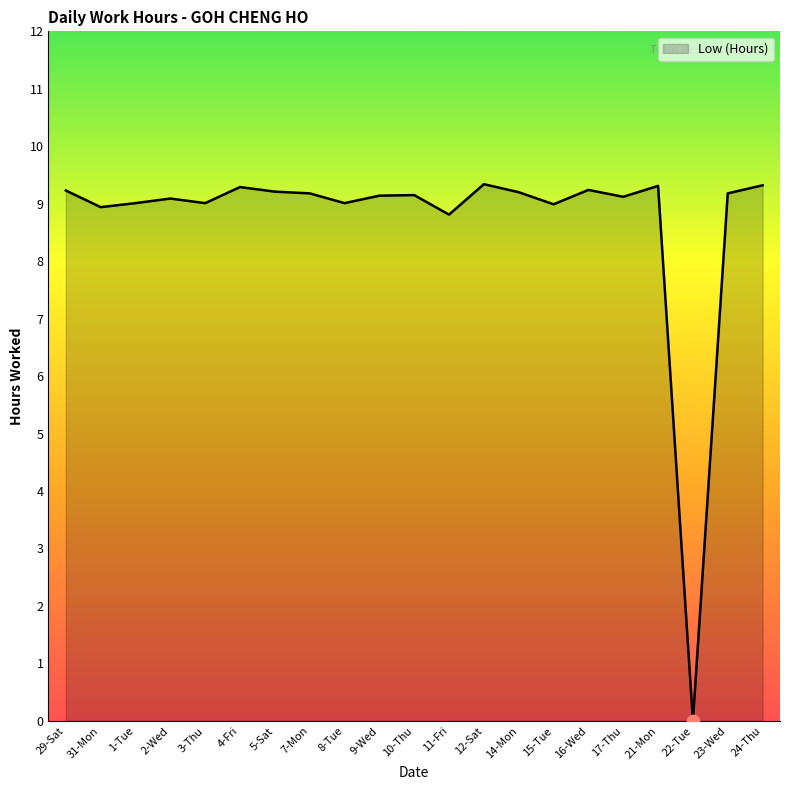

What is the ratio of the value at 9-Wed to the value at 23-Wed?

1.0